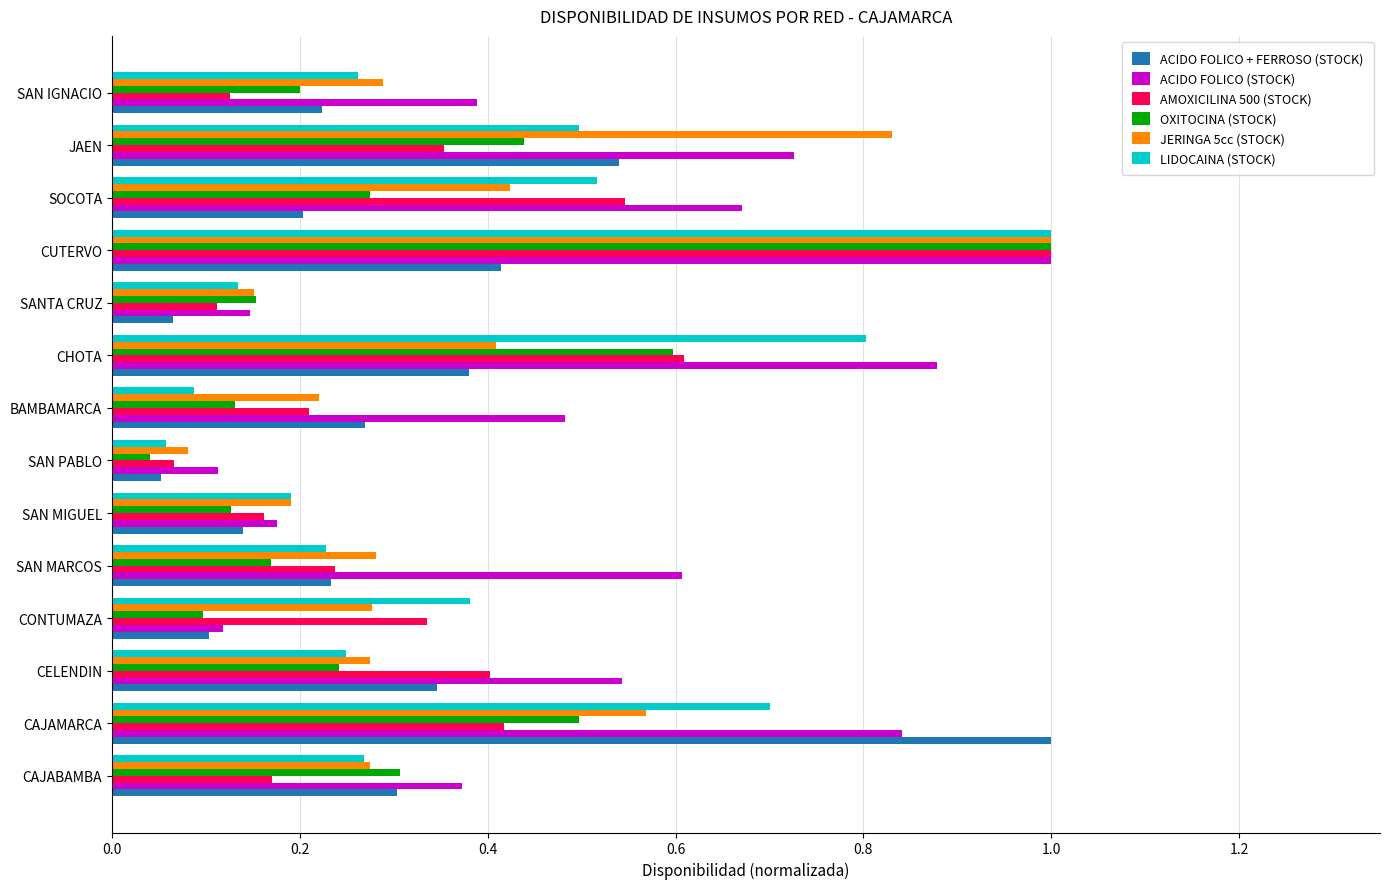

What is the highest value of the OXITOCINA (STOCK) series?

1.0